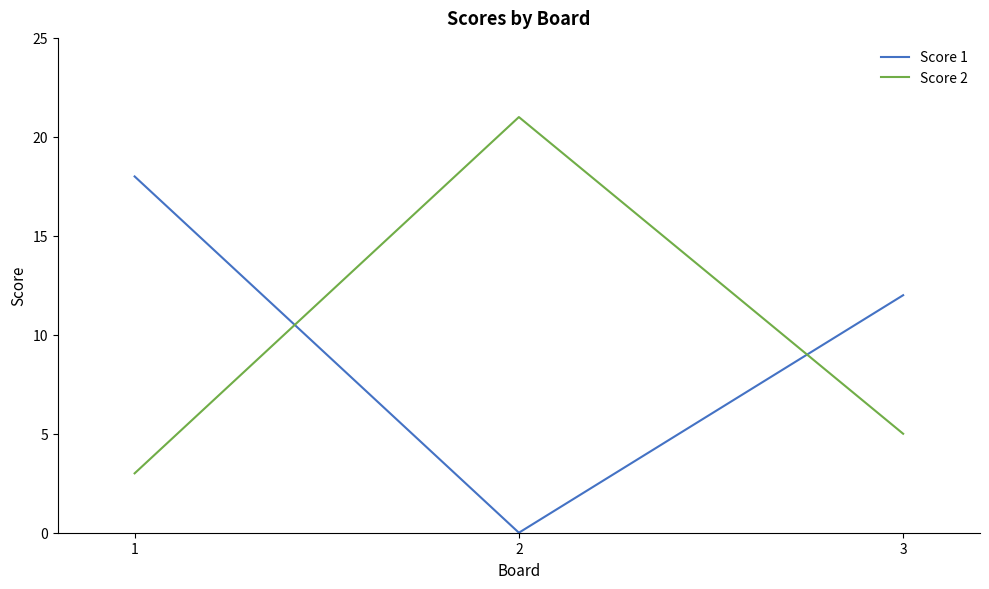

Which series changed the most between 2 and 3?

Score 2